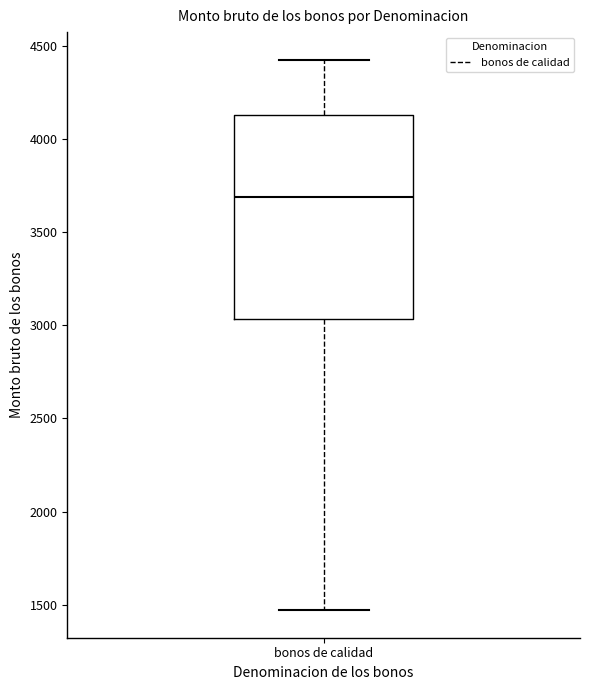

Where does the upper whisker of the box for bonos de calidad end on the y-axis? The values are not printed on the chart, so give them approximately, as read against the axis.

4450